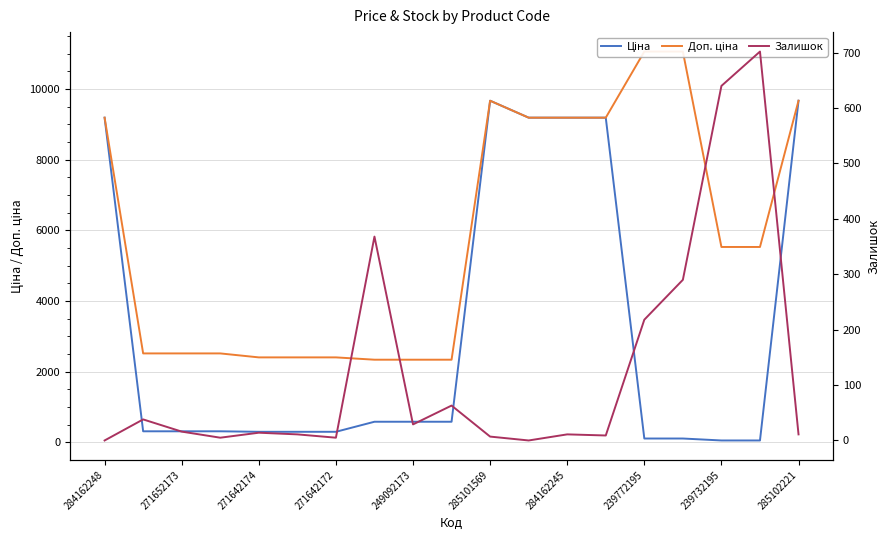

Read the Залишок value at 285101569.

7.0